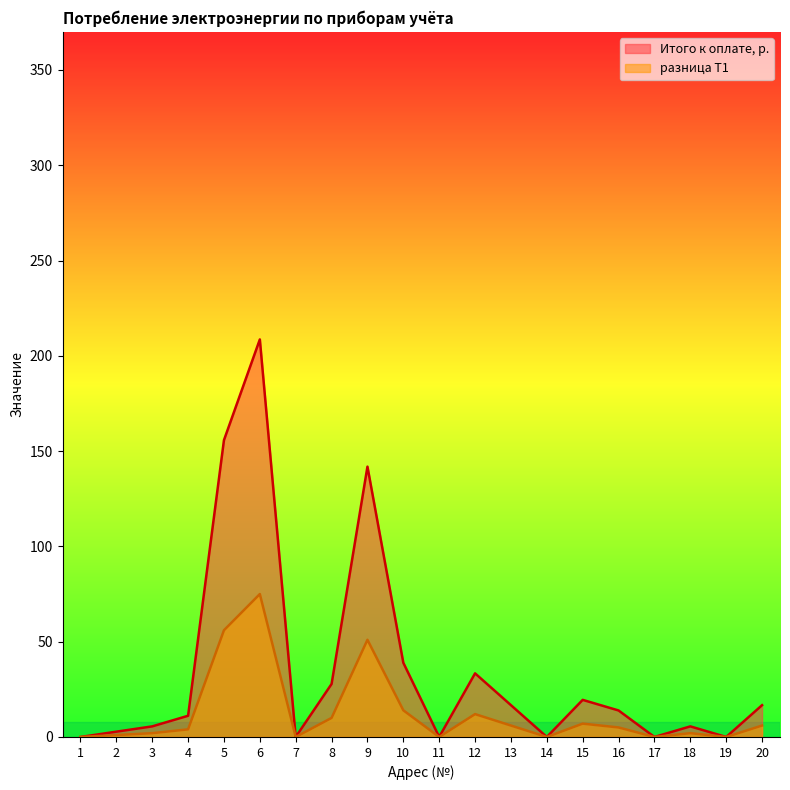

Reading left to right, list all the values displayed in this chart.

Итого к оплате, р.: 1=0.0	2=2.8	3=5.6	4=11.1	5=155.8	6=208.6	7=0.0	8=27.8	9=141.8	10=38.9	11=0.0	12=33.4	13=16.7	14=0.0	15=19.5	16=13.9	17=0.0	18=5.6	19=0.0	20=16.7
разница Т1: 1=0.0	2=1.0	3=2.0	4=4.0	5=56.0	6=75.0	7=0.0	8=10.0	9=51.0	10=14.0	11=0.0	12=12.0	13=6.0	14=0.0	15=7.0	16=5.0	17=0.0	18=2.0	19=0.0	20=6.0